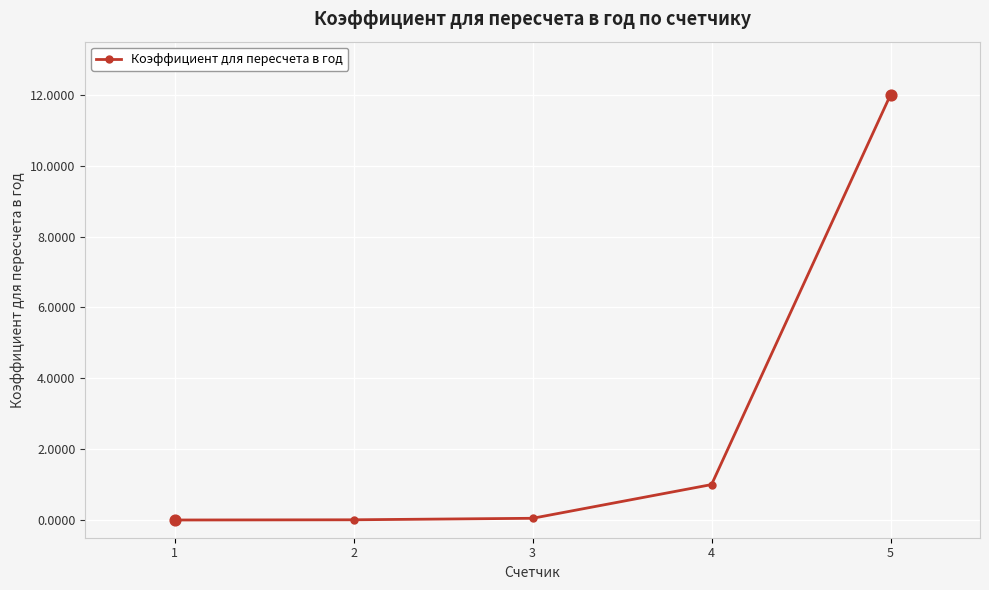

Which has a higher value, 3 or 5?

5